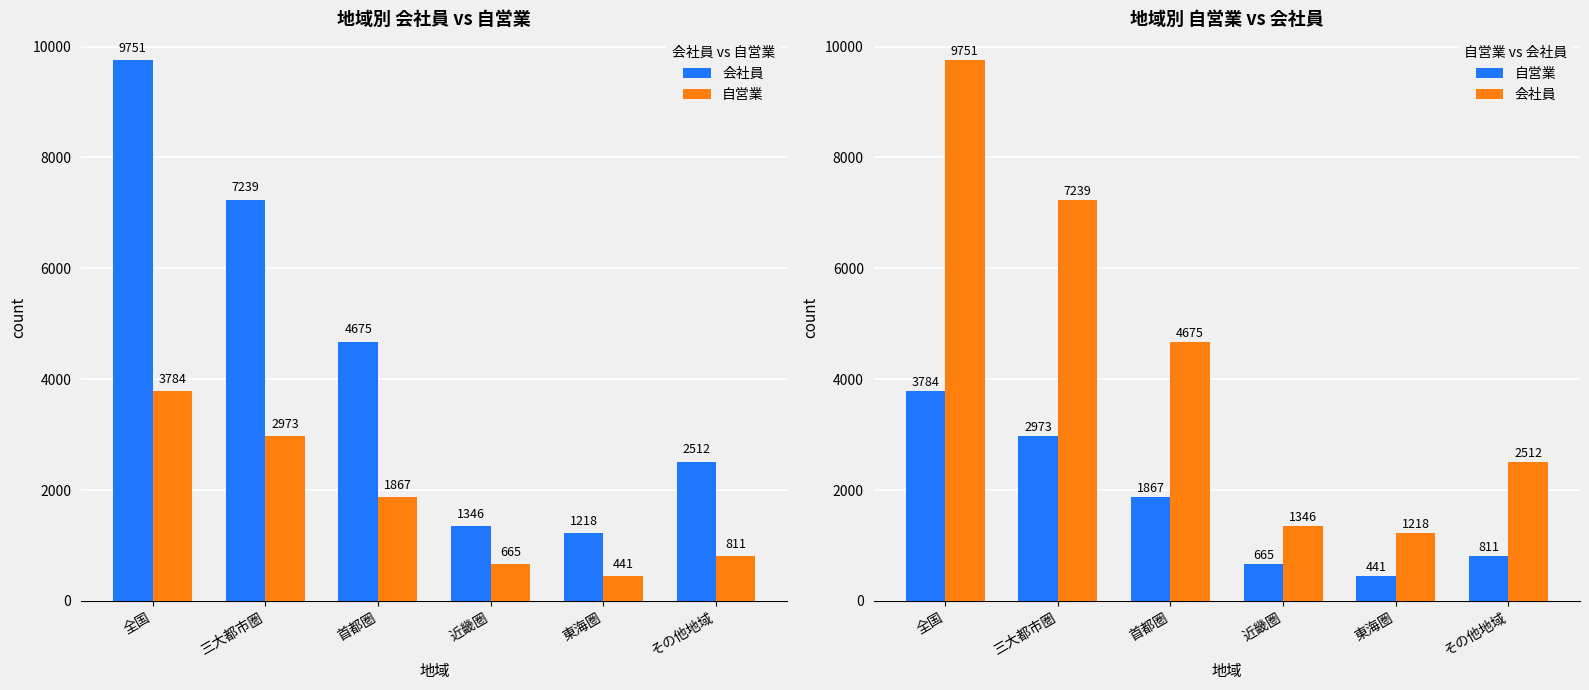

What is the label of the 5th bar from the right?

三大都市圏